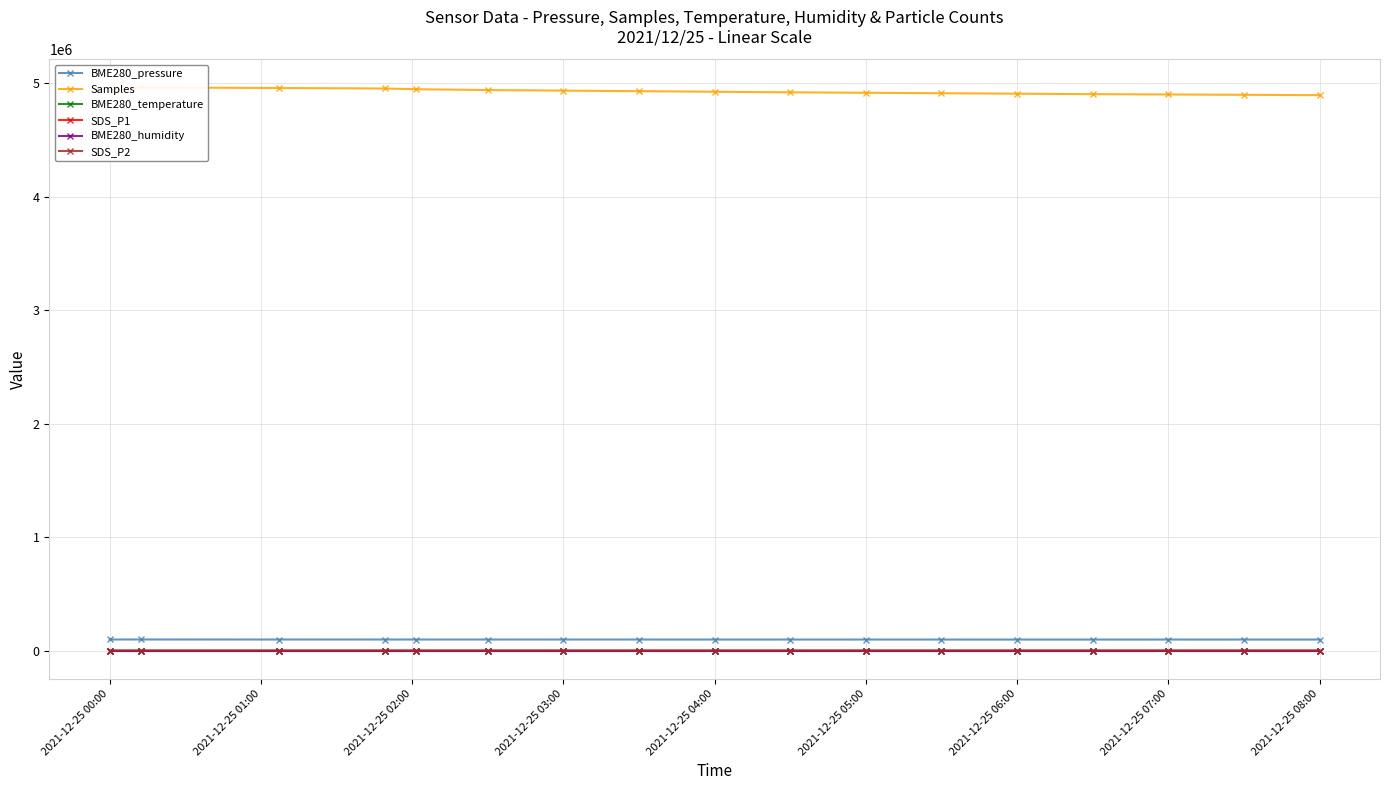

Is it true that BME280_pressure equals 97720.0 at 2021-12-25 03:00?

True